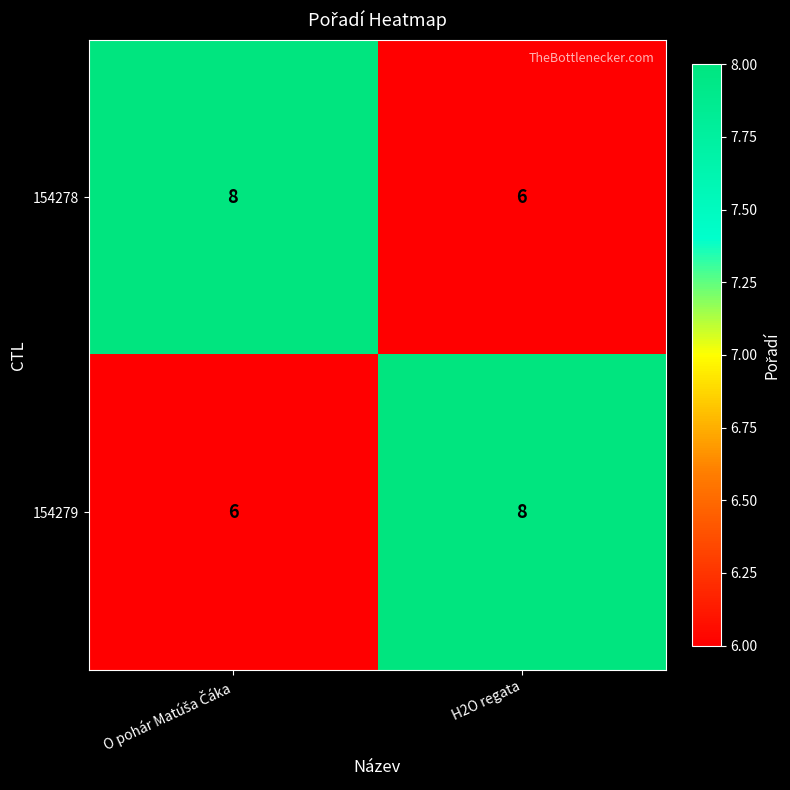

The value of 154278 at H2O regata is 6. True or false?

True